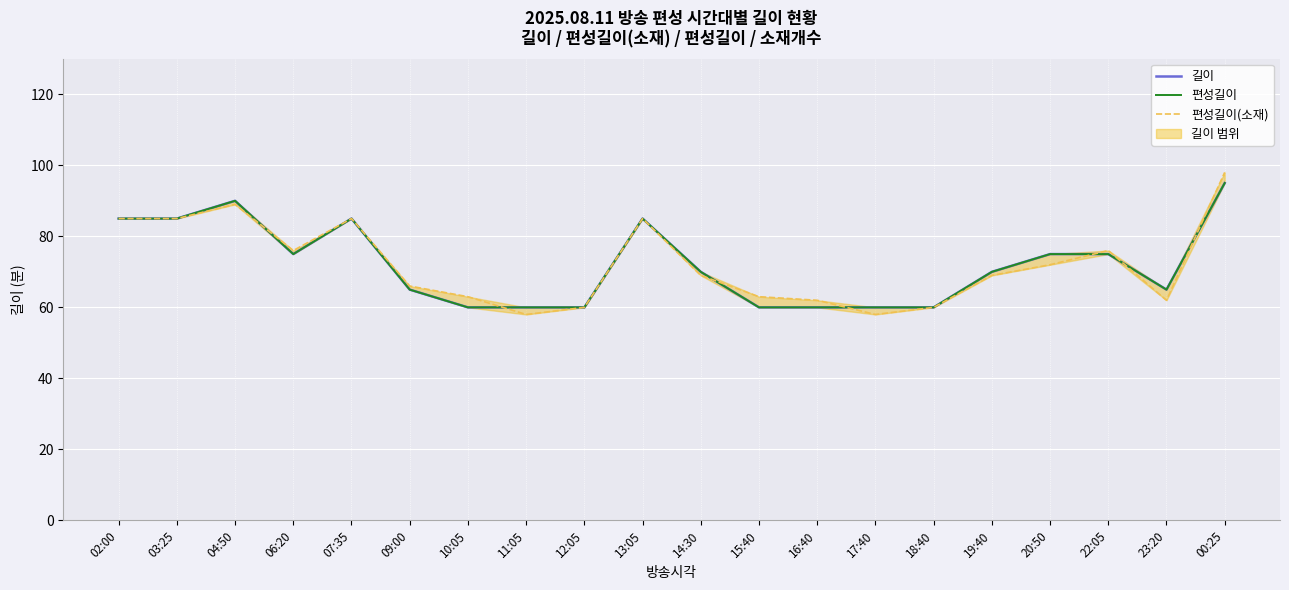

What is the total value across all series at 00:25?

288